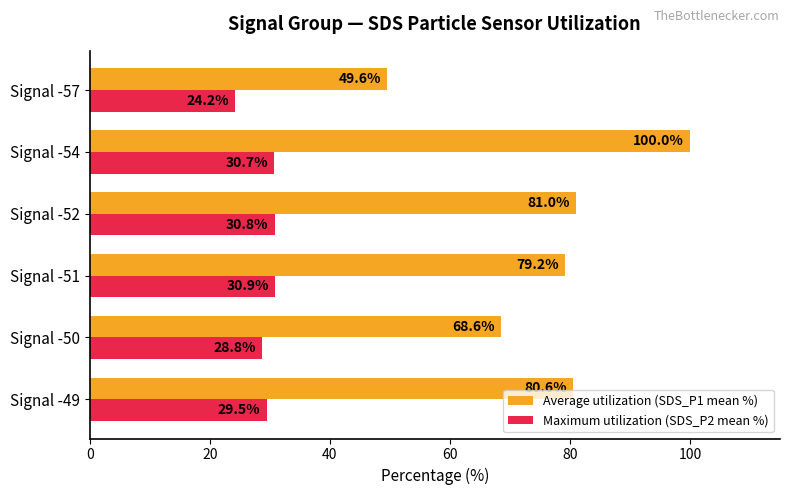

List the series in order of their overall mean, highest first.

Average utilization (SDS_P1 mean %), Maximum utilization (SDS_P2 mean %)